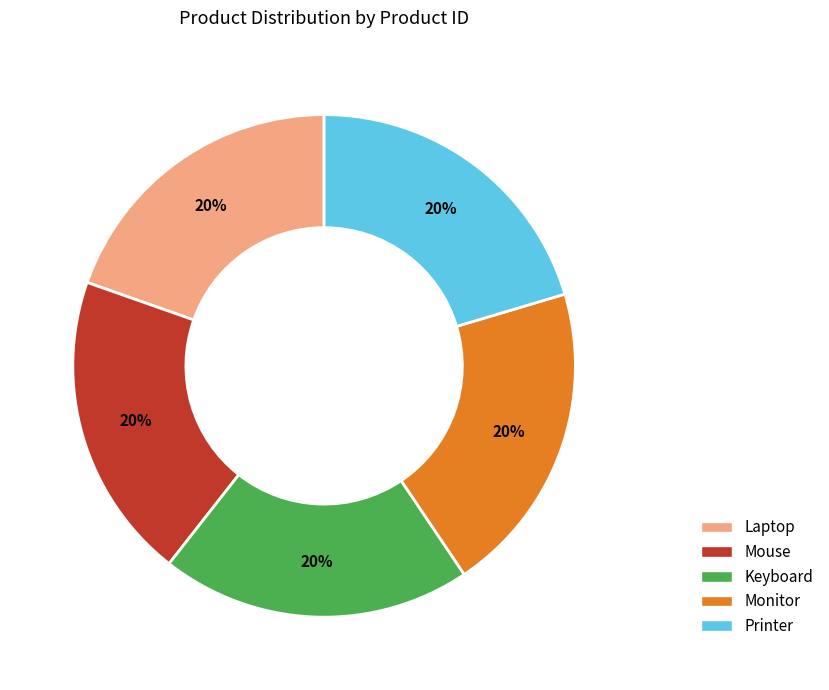

Approximately how many times larger is the value at Keyboard compared to Printer?

1.0